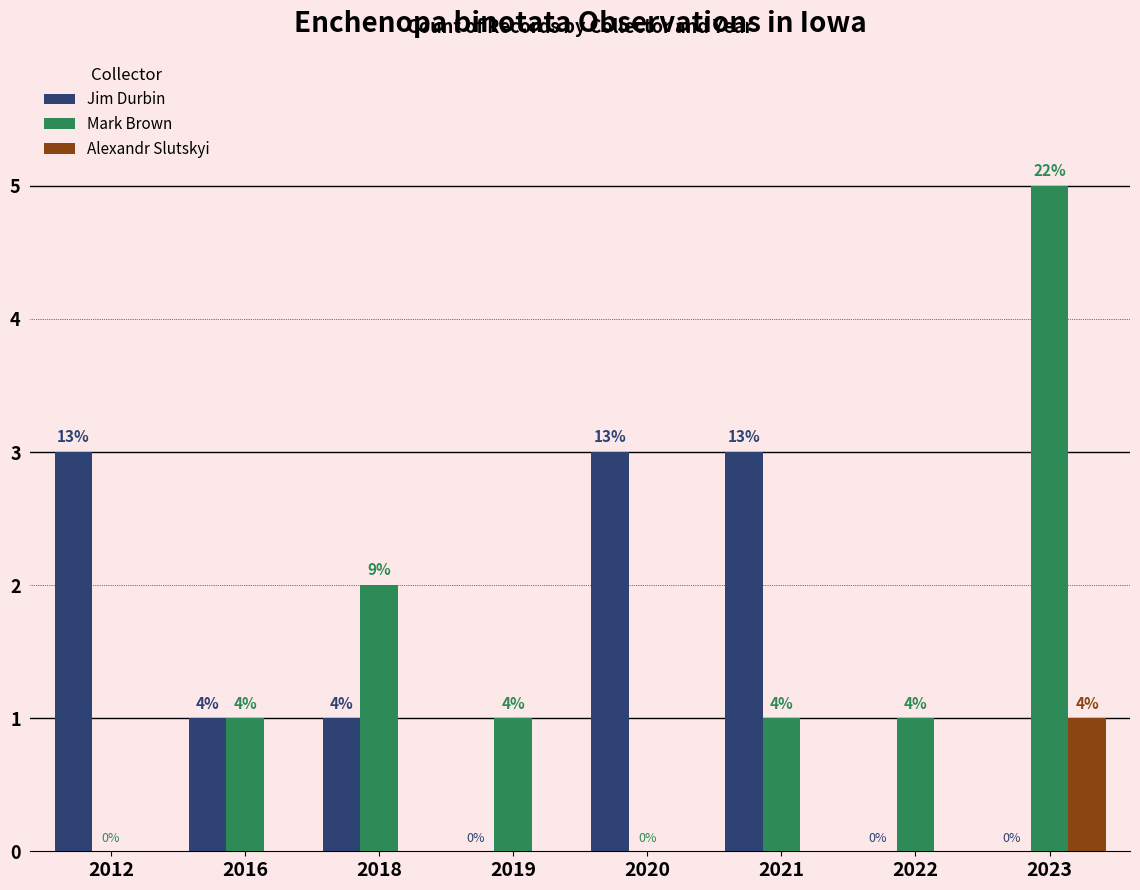

What are all the series names shown in the legend?

Jim Durbin, Mark Brown, Alexandr Slutskyi